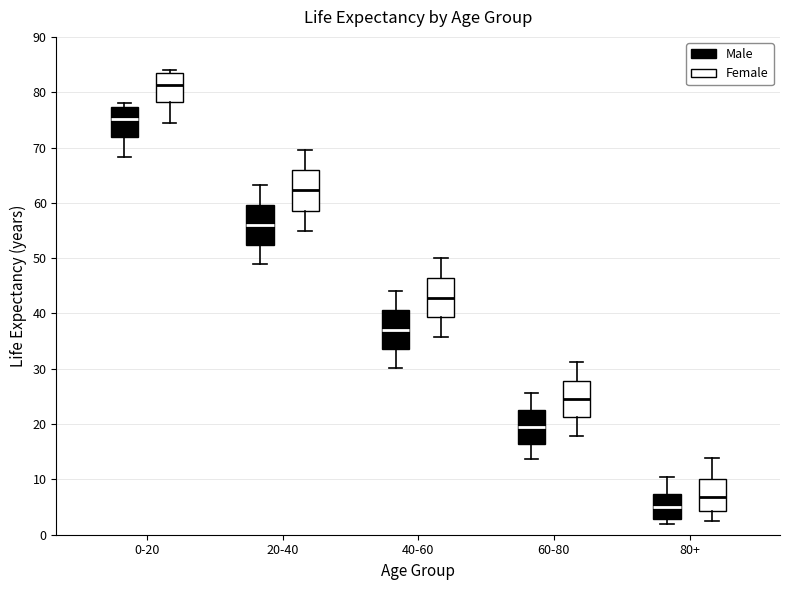

Where is the upper edge of the box for 20-40 (Female) on the y-axis? The values are not printed on the chart, so give them approximately, as read against the axis.

66